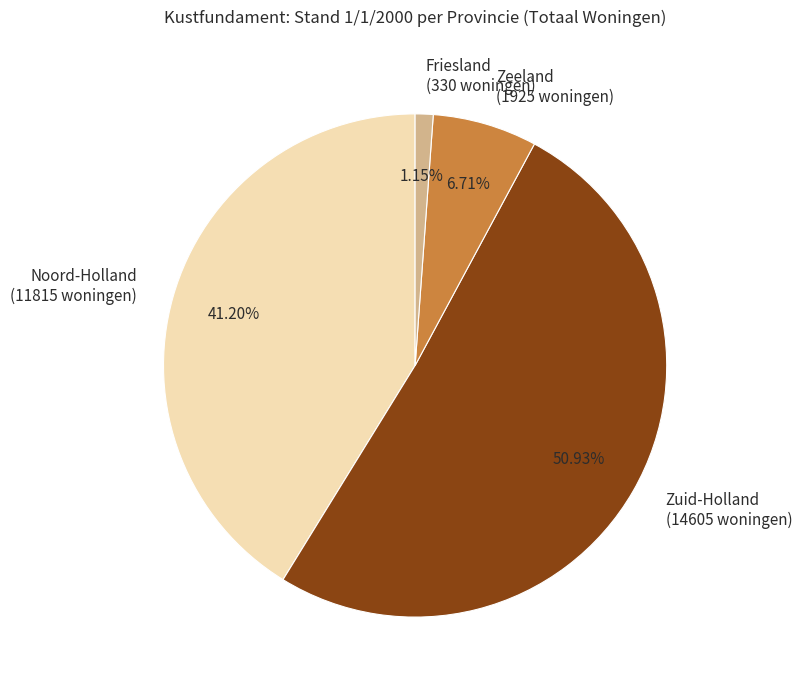

Is it true that Noord-Holland is 41% of the pie?

True